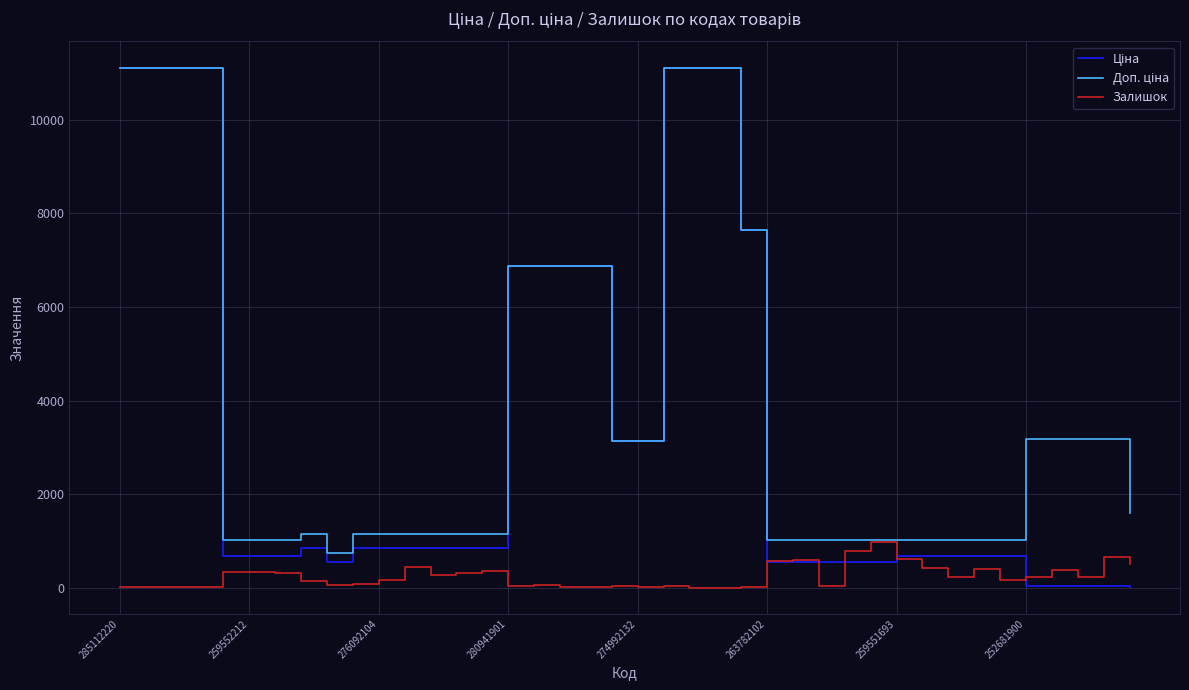

What is the greatest value displayed?

11113.6